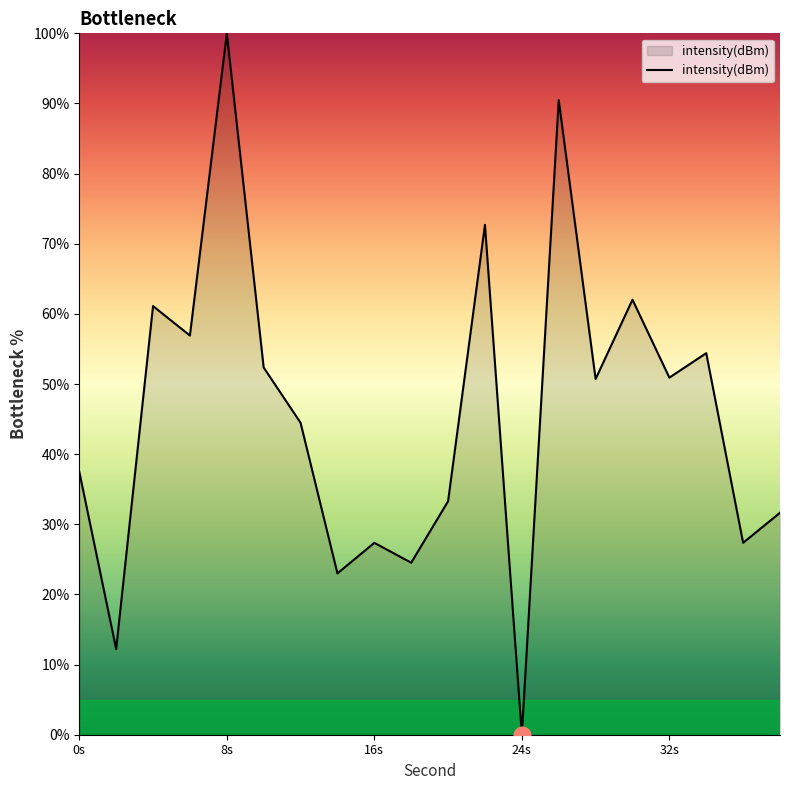

How many positive values are there?

19